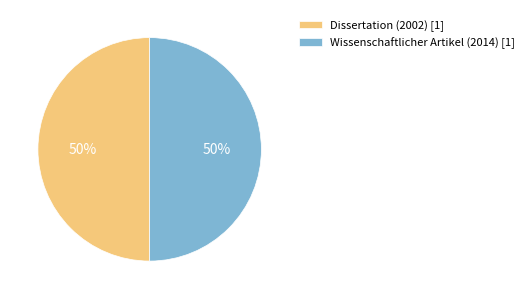

Is the sum of Wissenschaftlicher Artikel (2014) [1] and Dissertation (2002) [1] greater than half?

Yes